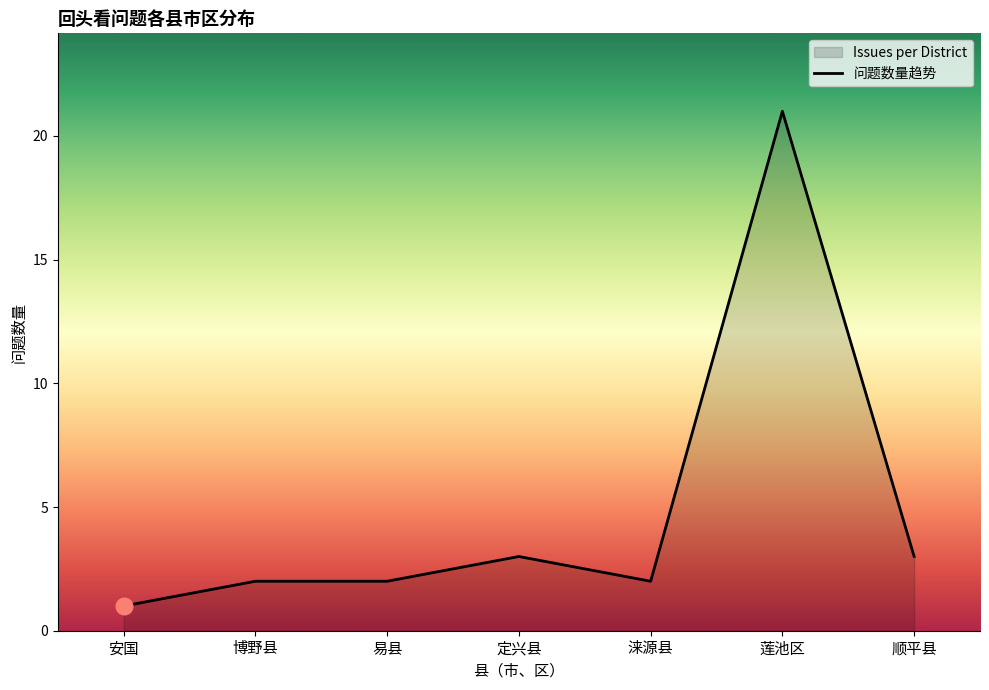

True or false: there are more than 1 points higher than both neighbors.

True